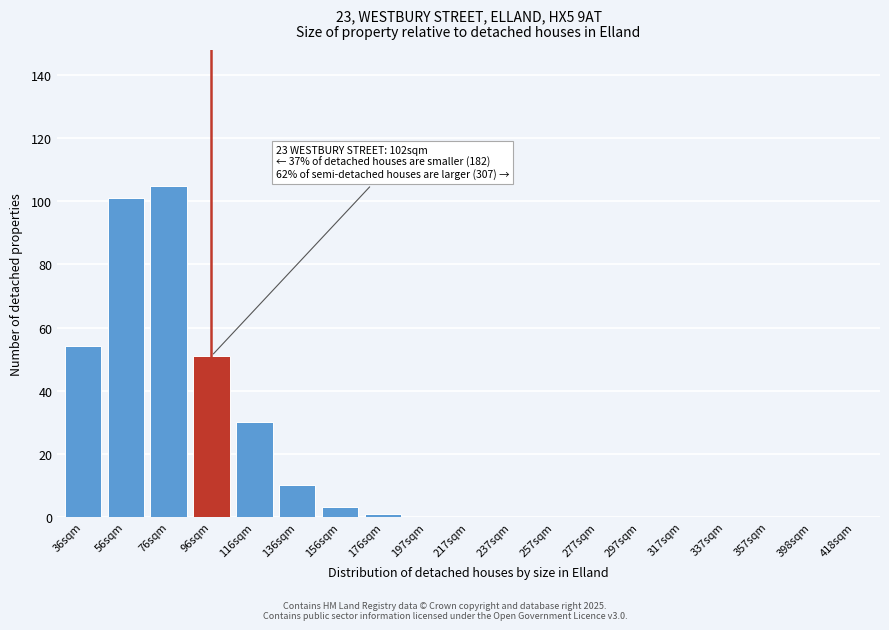

Reading right to left, list all the values displayed in this chart.

418sqm=0	398sqm=0	357sqm=0	337sqm=0	317sqm=0	297sqm=0	277sqm=0	257sqm=0	237sqm=0	217sqm=0	197sqm=0	176sqm=1	156sqm=3	136sqm=10	116sqm=30	96sqm=51	76sqm=105	56sqm=101	36sqm=54